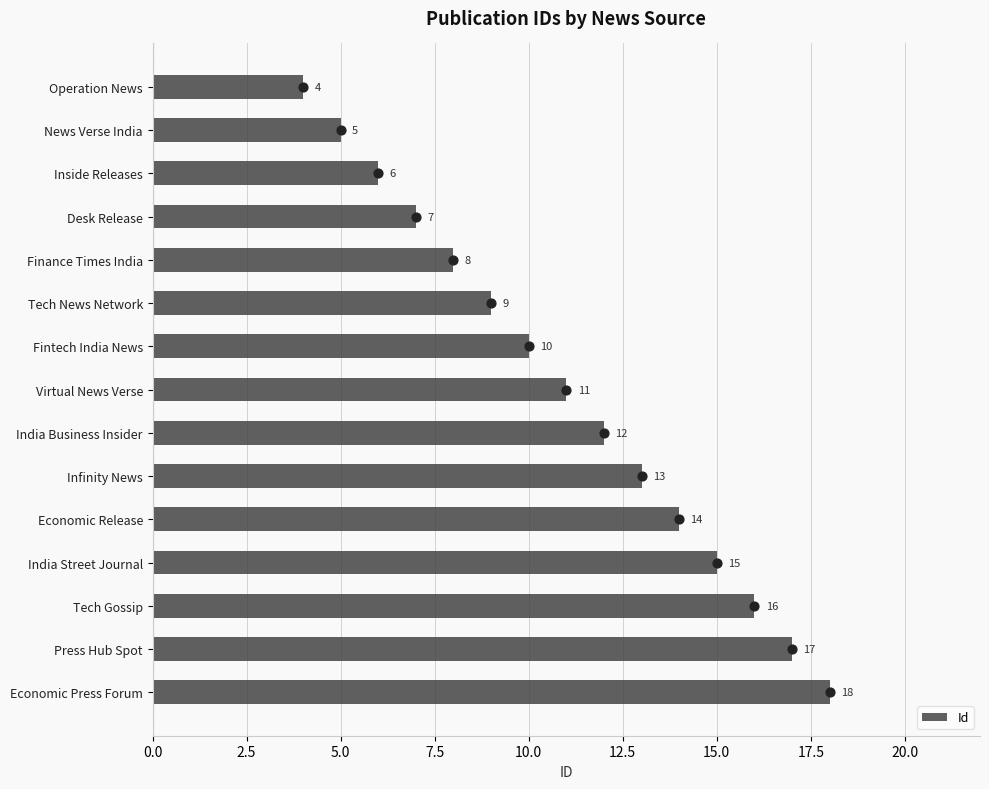

Is it true that Id equals 7 at News Verse India?

False